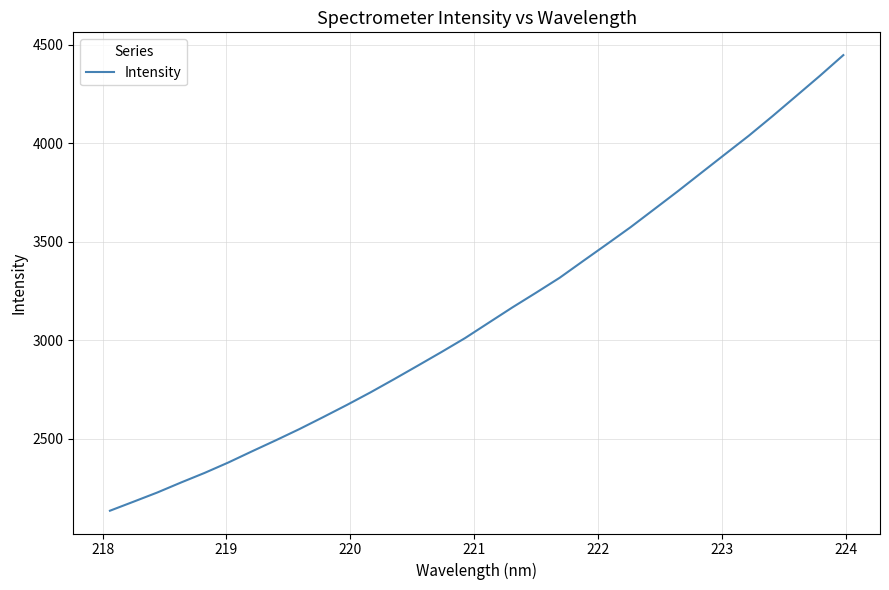

What is the smallest value displayed?

2135.9